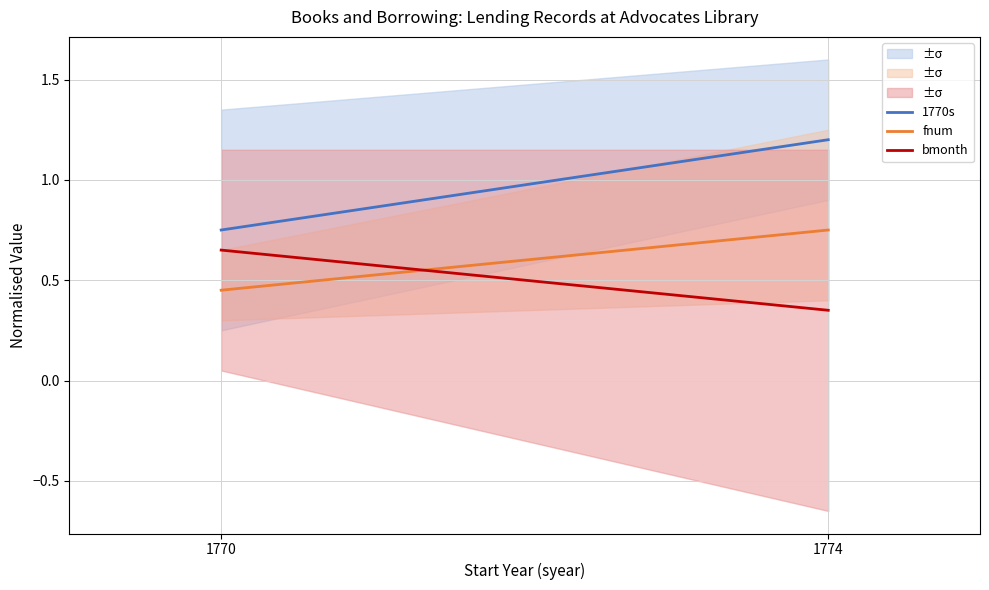

What is the total value across all series at 1774?

2.3